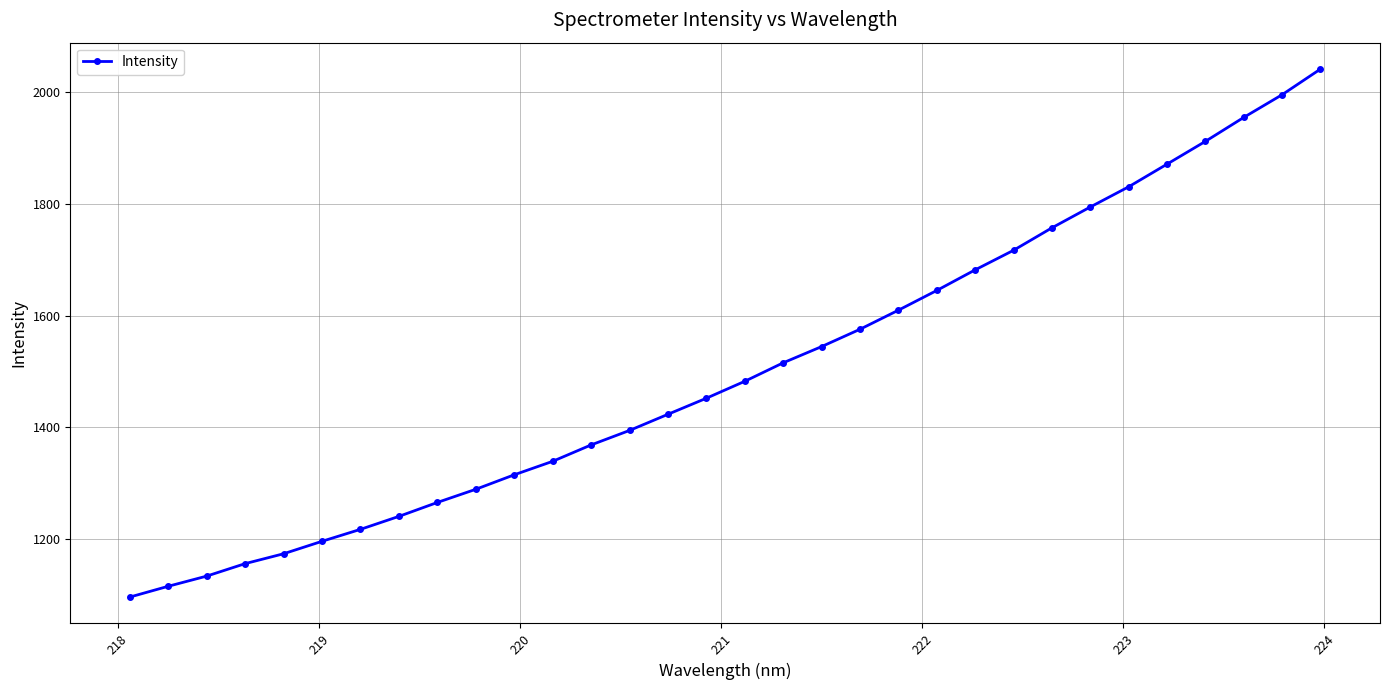

What is the value of the 12th point from the left?

1338.9